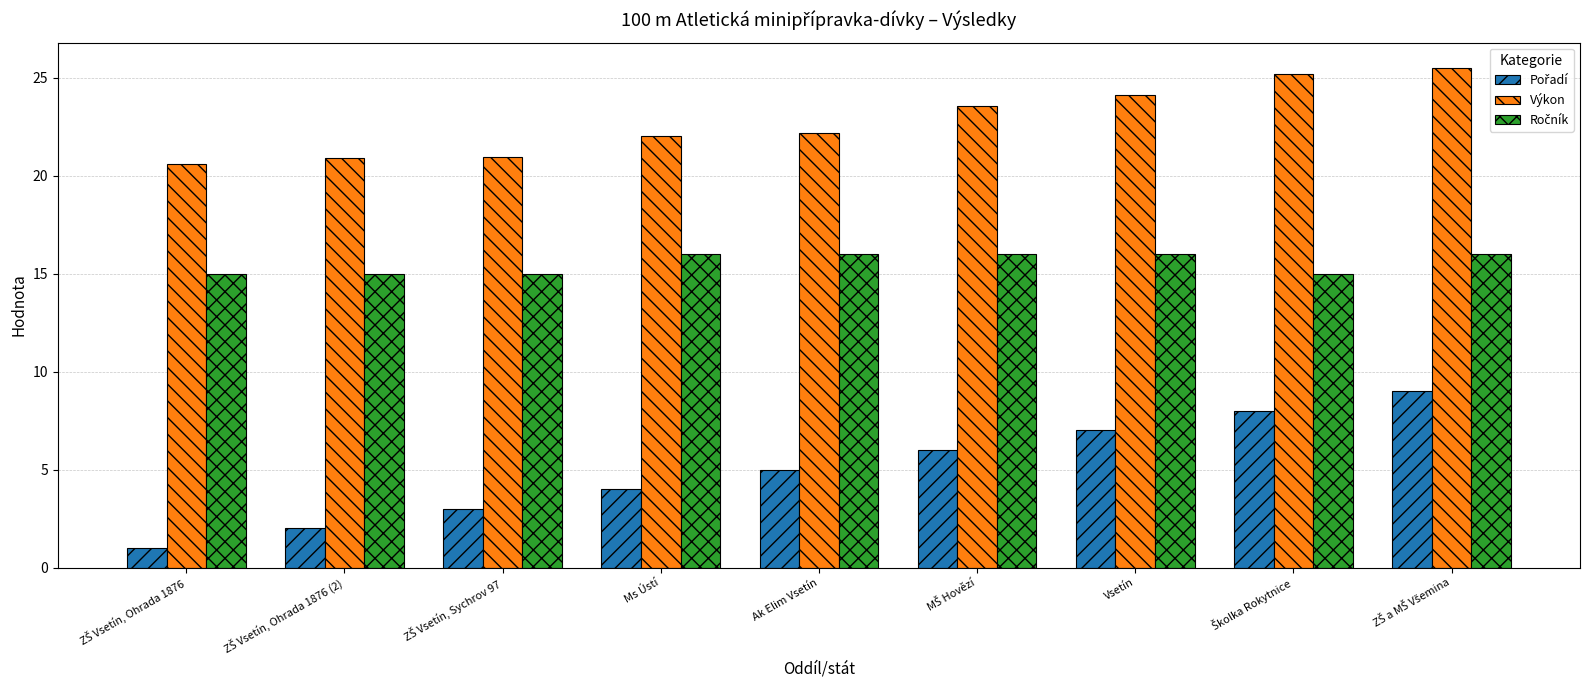

What is the difference between the second highest and second lowest values in the Výkon series?

4.3